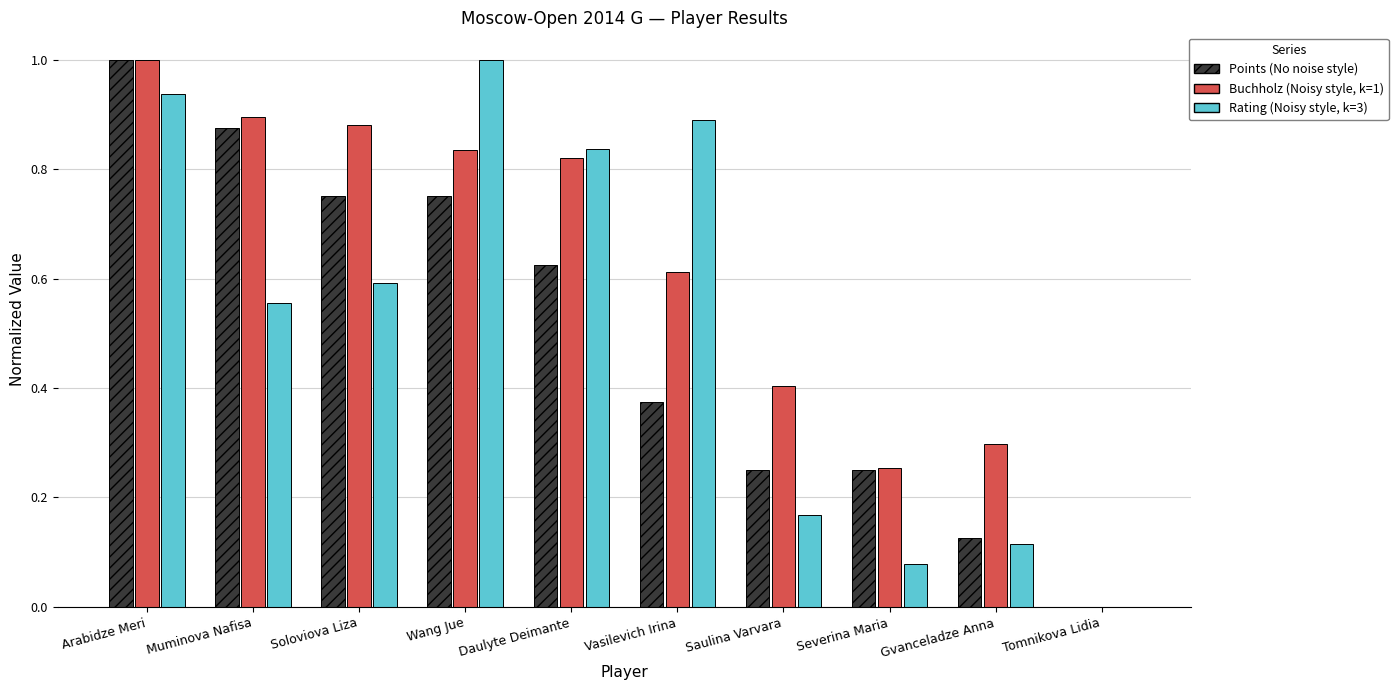

What is the maximum value shown in the chart?

1.0